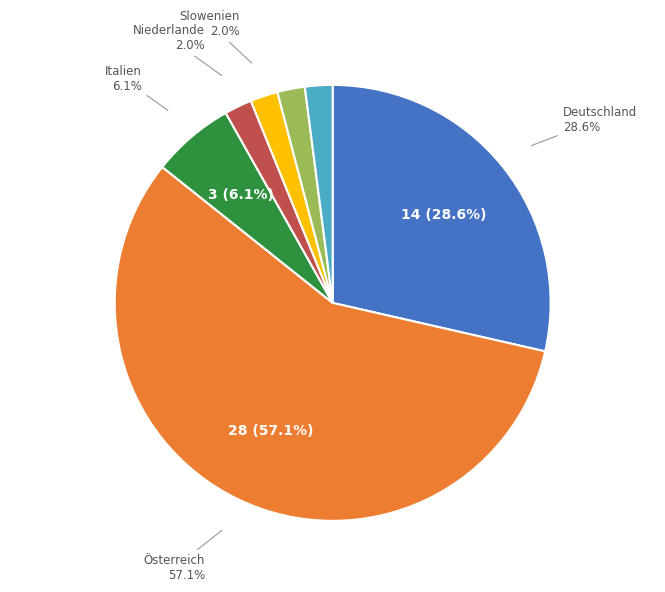

True or false: Deutschland accounts for 38% of the total.

False